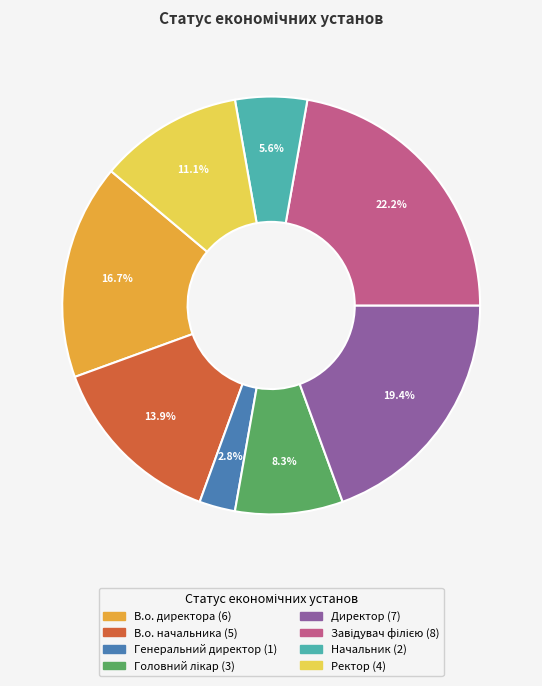

What is the smallest slice in the pie chart?

Генеральний директор